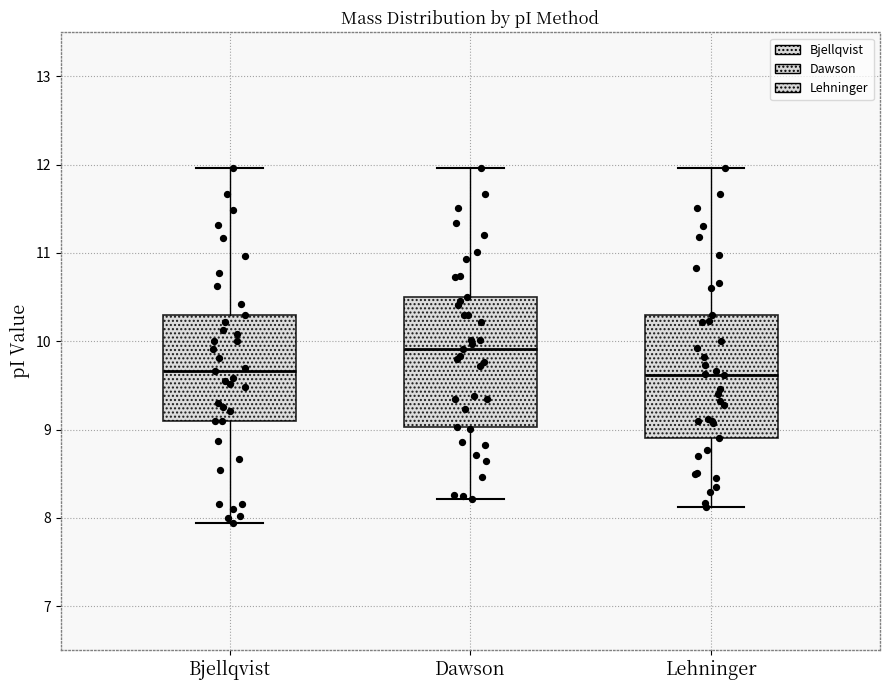

Reading left to right, transcribe this box plot: for each box, give where its median line is, the range the box spans, and where its two whiskers end, as read against the y-axis. The values are not printed on the chart, so give them approximately, as read against the axis.

Bjellqvist: median 9.7, box 9.1 to 10.3, whiskers 7.9 to 12.0
Dawson: median 9.9, box 9.0 to 10.5, whiskers 8.2 to 12.0
Lehninger: median 9.6, box 8.9 to 10.3, whiskers 8.1 to 12.0